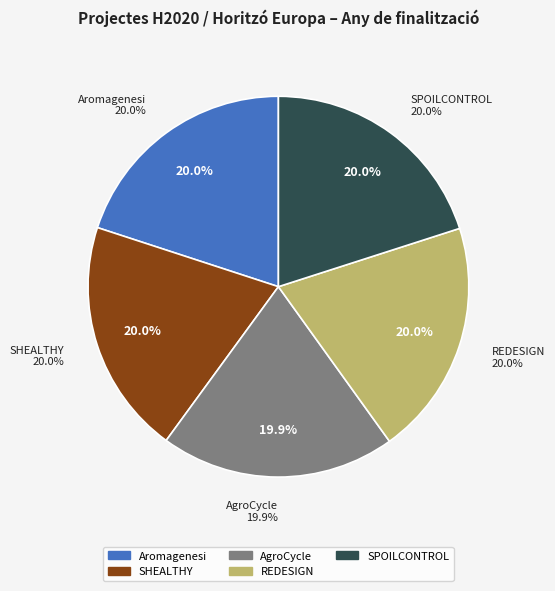

Is REDESIGN
(2028) the majority of the pie?

No